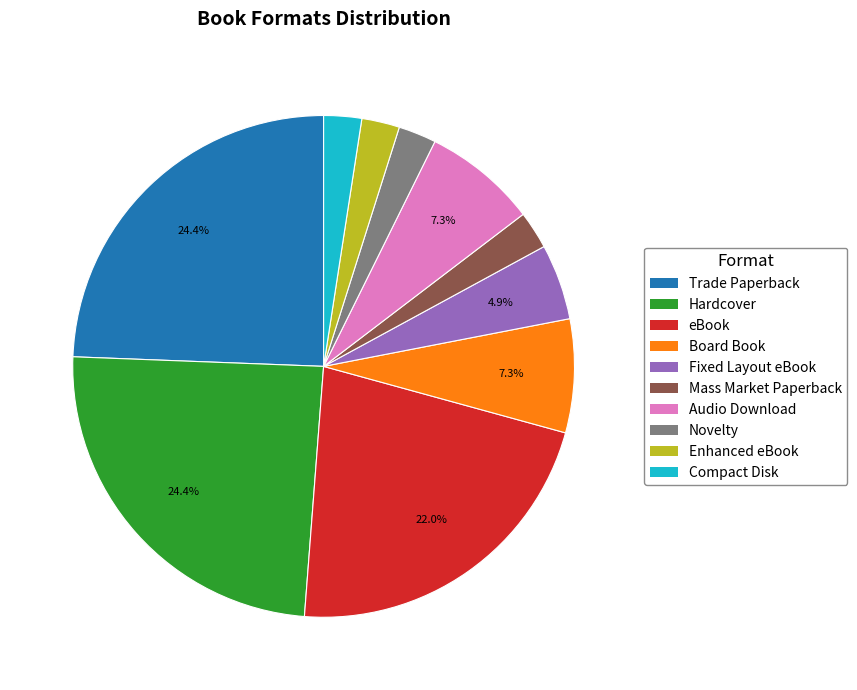

Does Board Book represent more than half of the total?

No